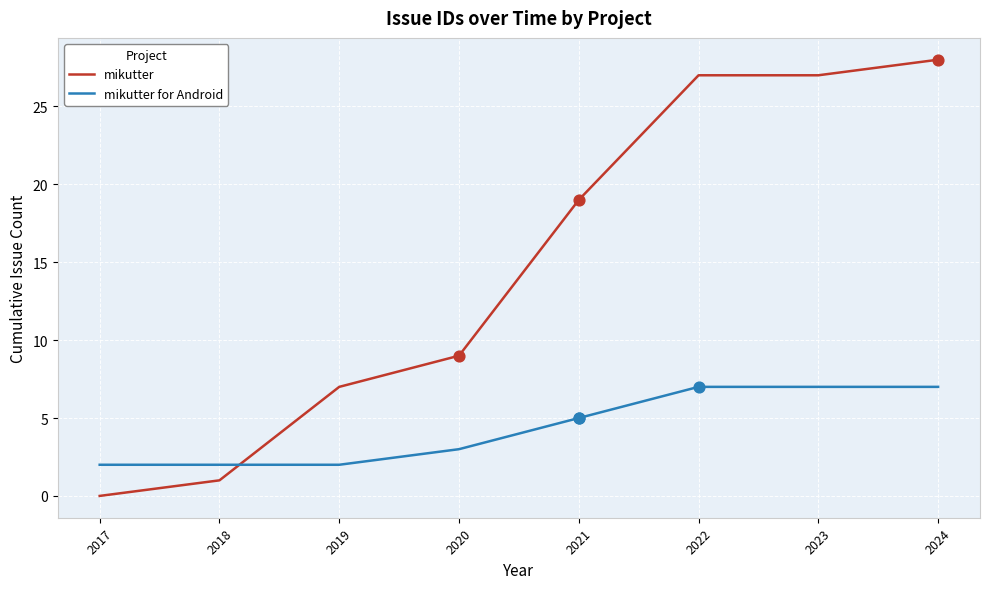

At which category is the sum across all series the highest?

2024